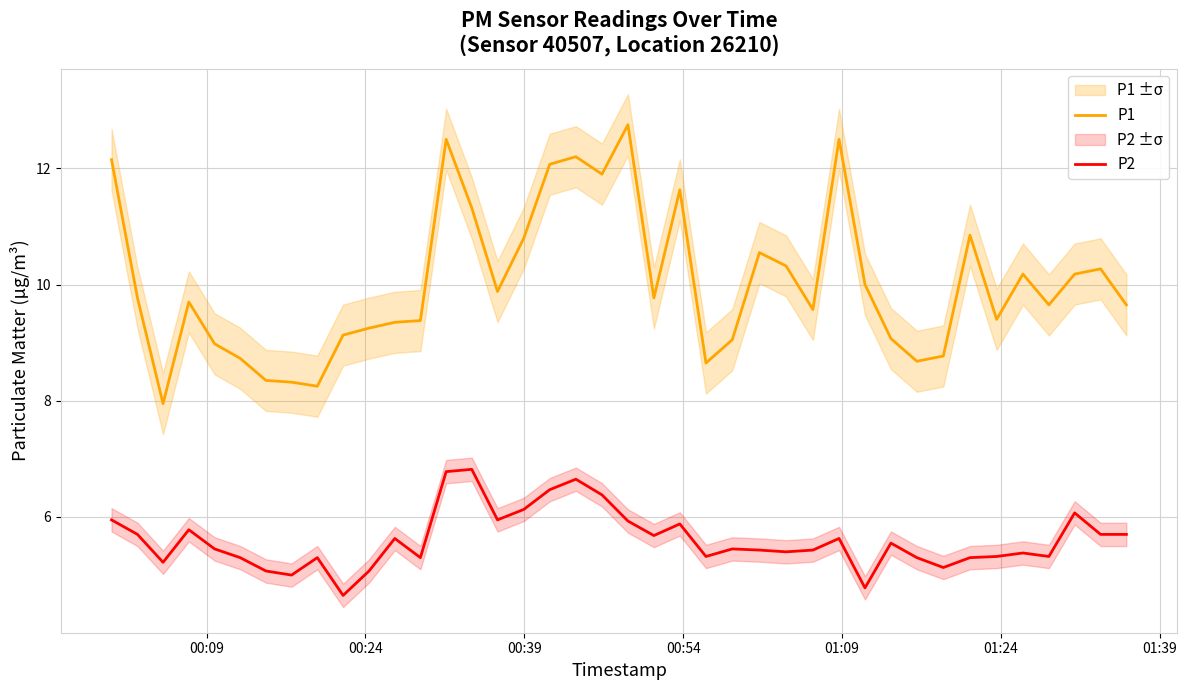

What is the average value of the P1 series?

10.0